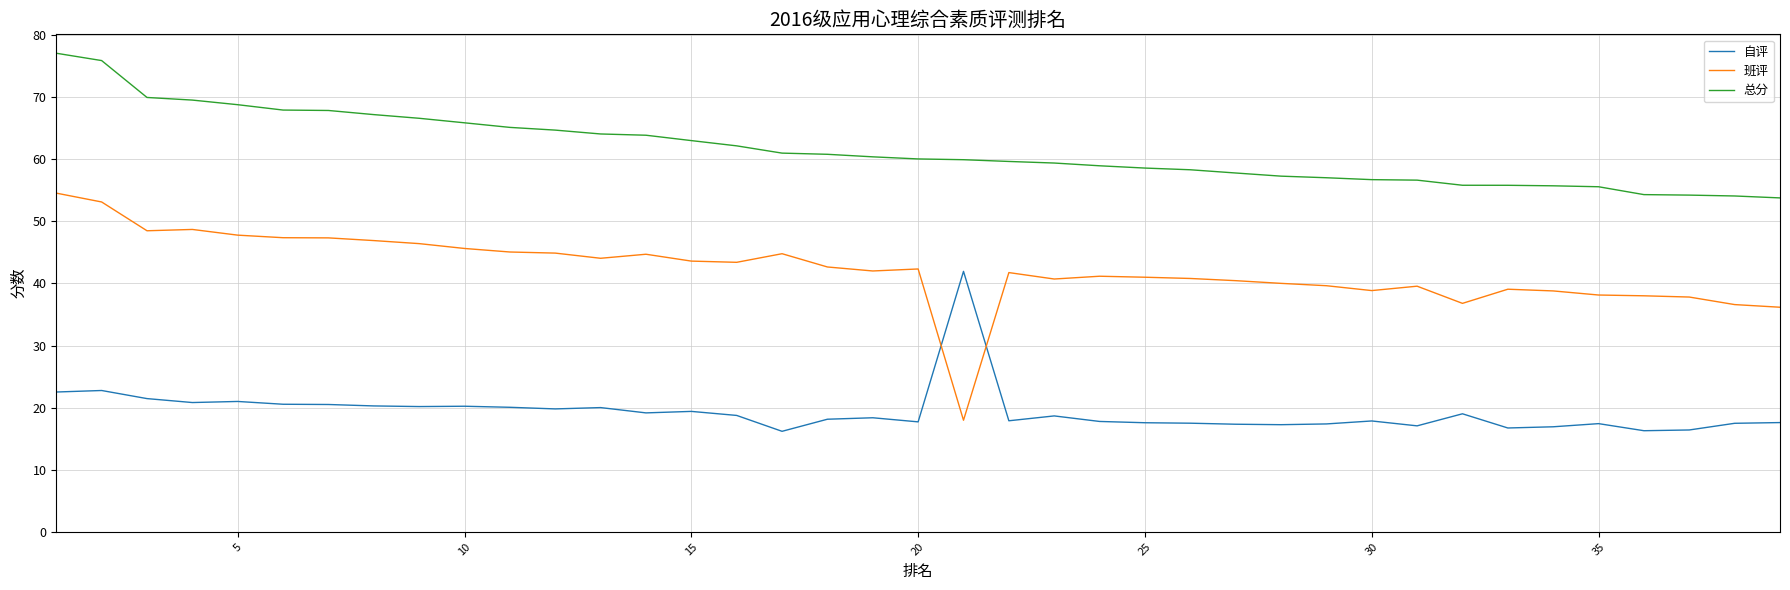

True or false: 班评 and 总分 intersect in this chart.

False